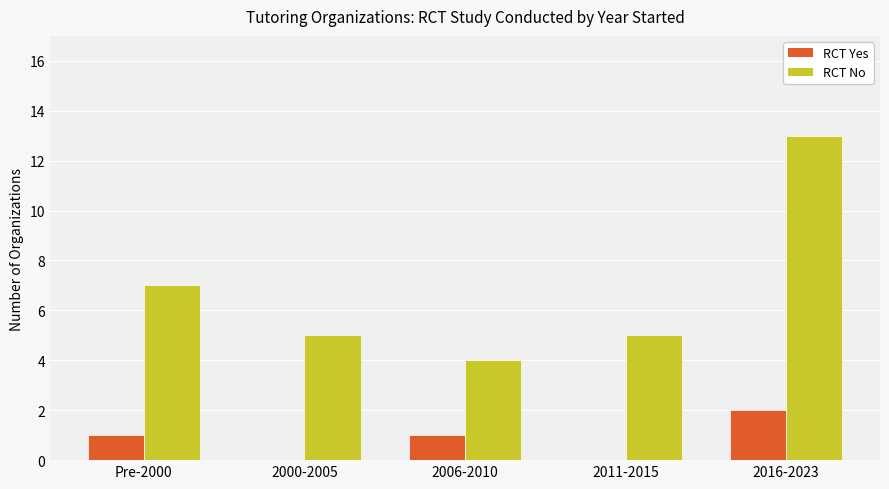

Which series has the largest total across all categories?

RCT No